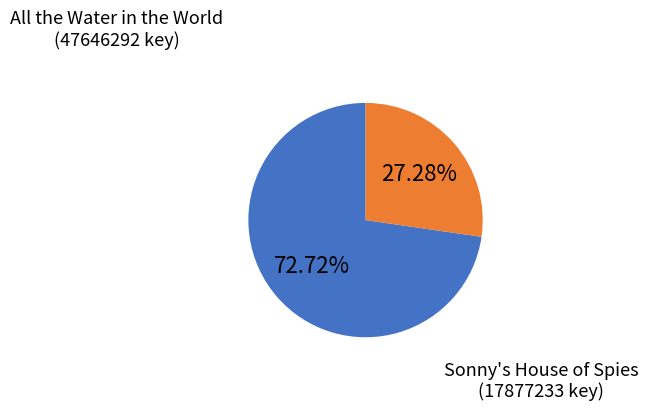

Is there a majority slice in this chart?

Yes